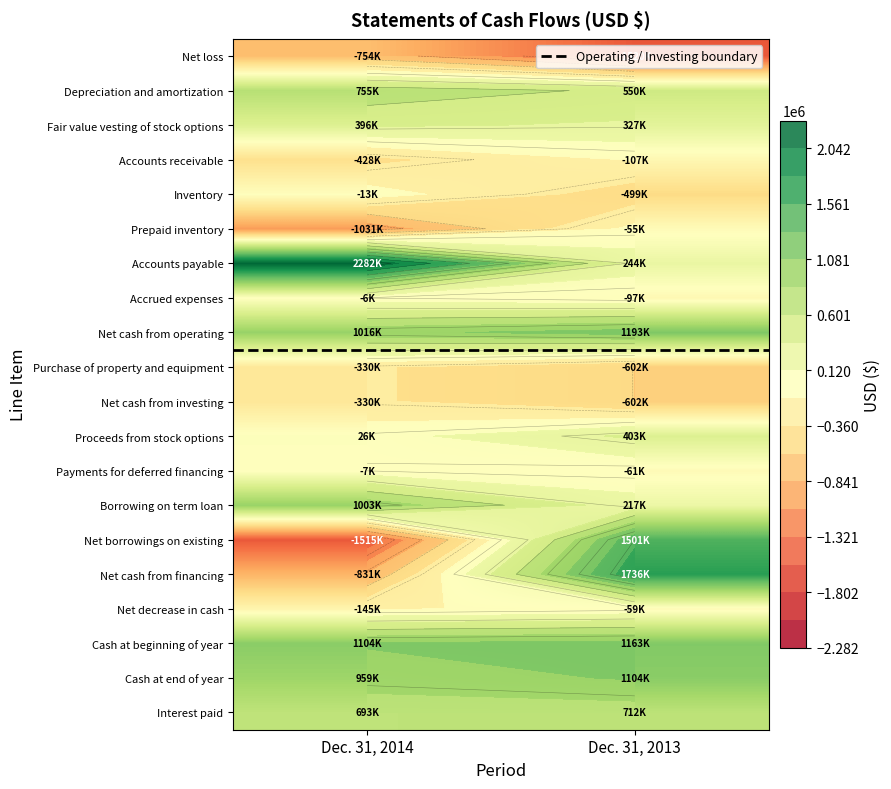

Which has a higher value, Dec. 31, 2013 or Dec. 31, 2014?

Dec. 31, 2013